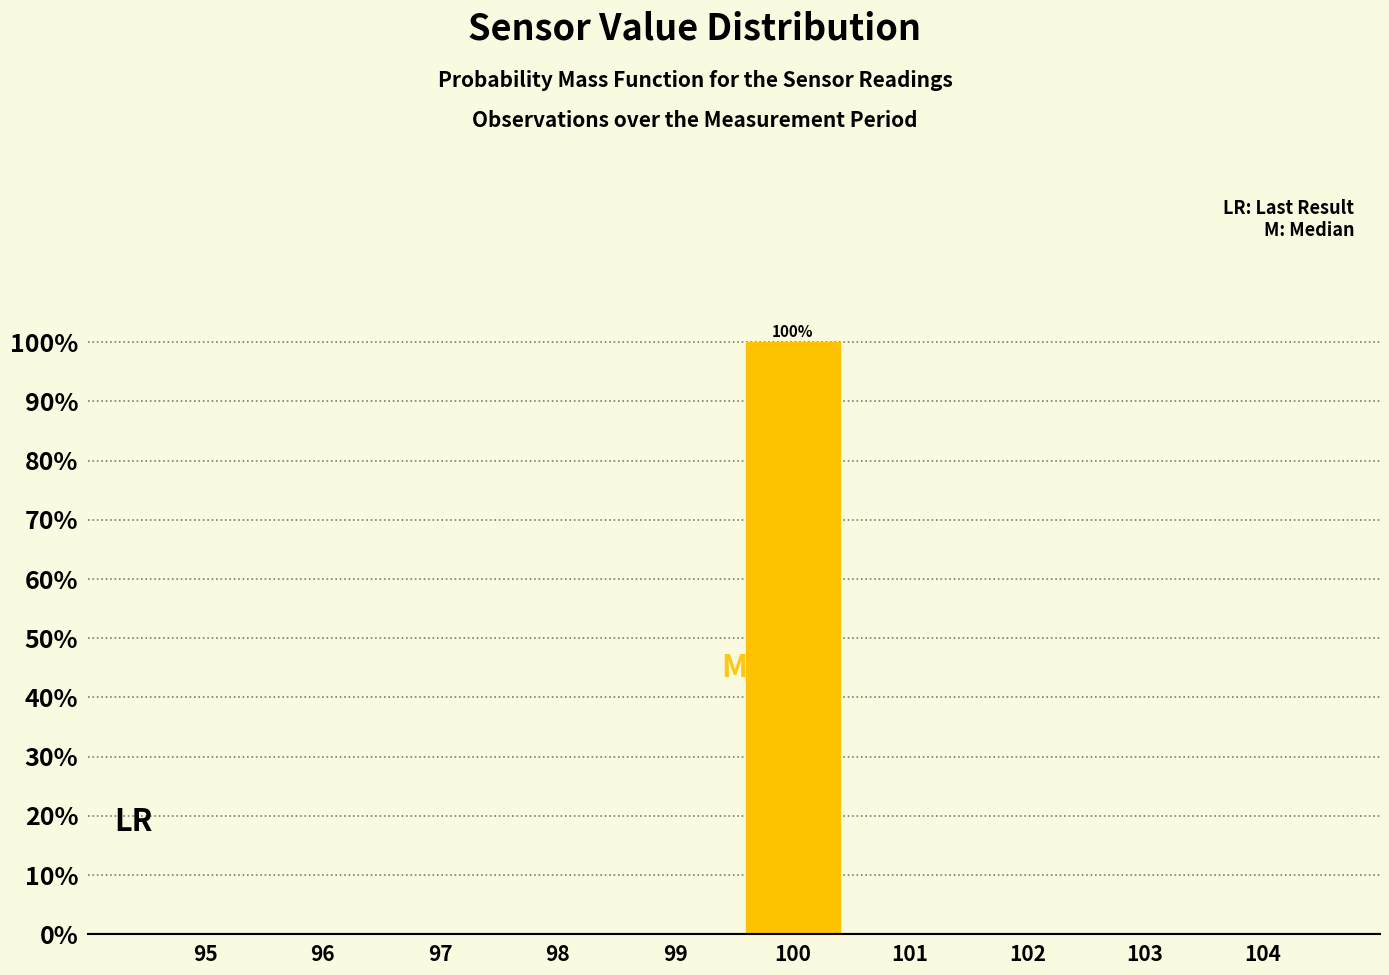

Reading left to right, list all the values displayed in this chart.

95=0	96=0	97=0	98=0	99=0	100=100	101=0	102=0	103=0	104=0